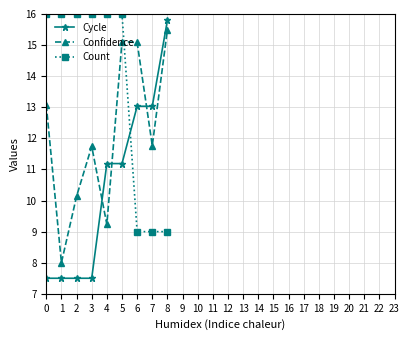

True or false: Confidence has a value of 21.0 at 3.

False